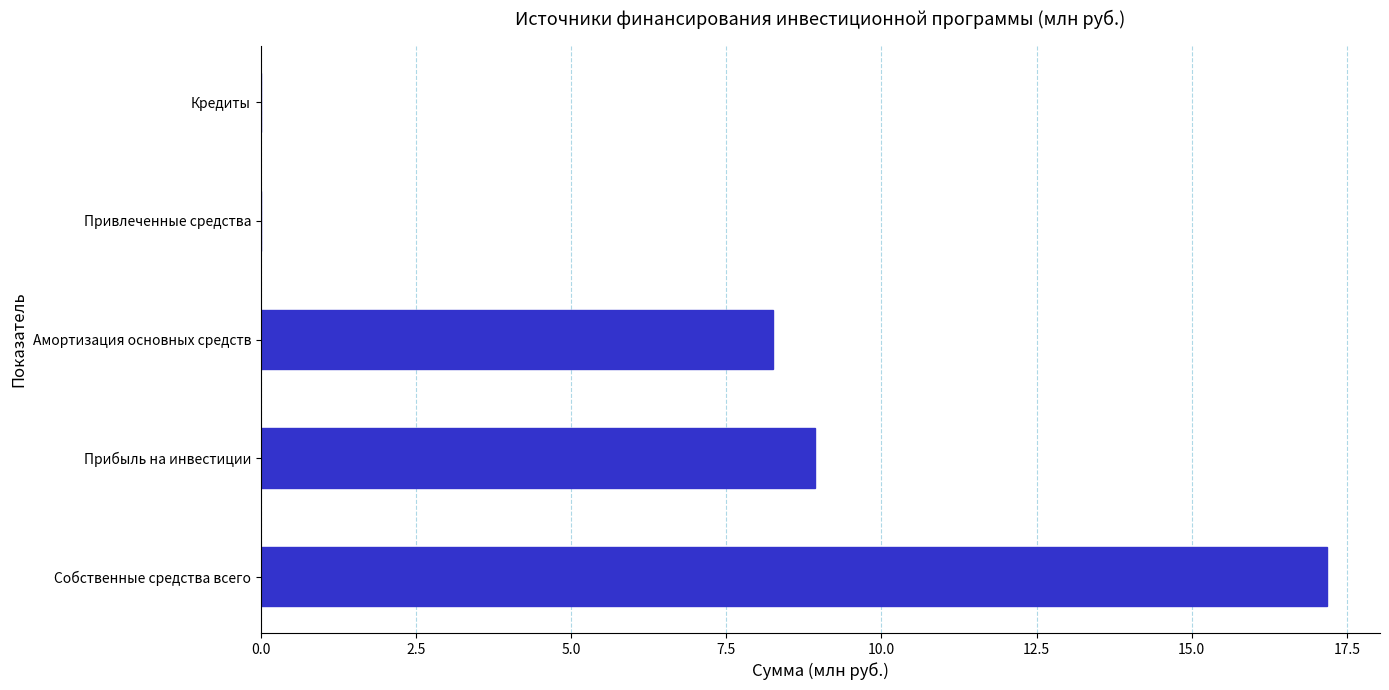

What is the sum of the values at Прибыль на инвестиции and Амортизация основных средств?

17.2